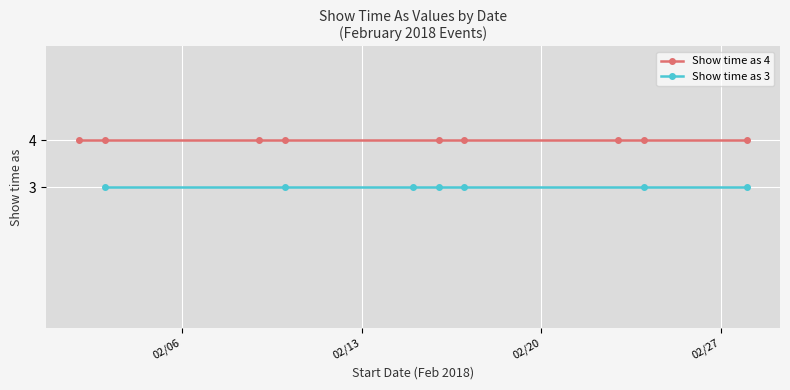

True or false: Show time as (value 3) has more than 0 points higher than both neighbors.

False